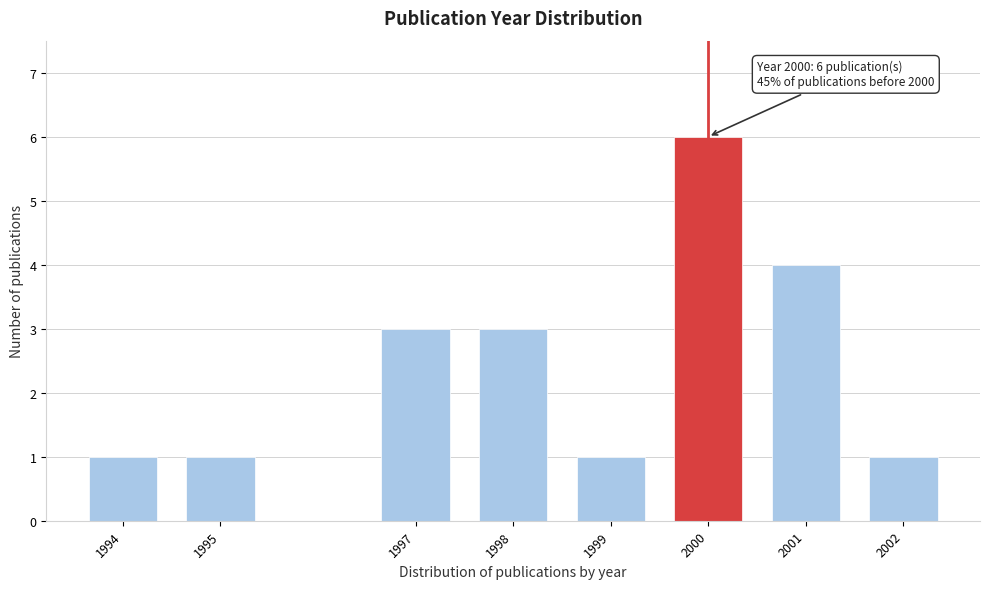

Reading right to left, list all the values displayed in this chart.

2002=1	2001=4	2000=6	1999=1	1998=3	1997=3	1995=1	1994=1